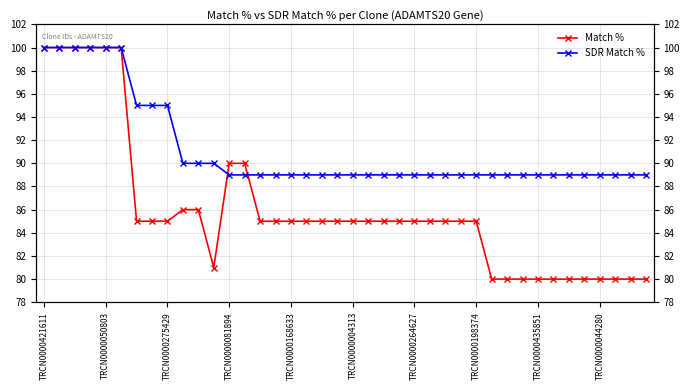

Where do SDR Match % and Match % first cross each other?

11 and 12